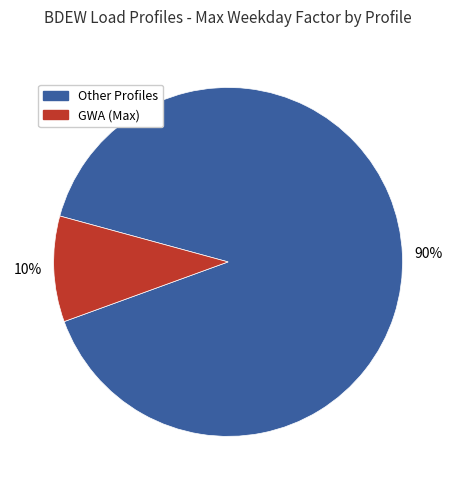

Does any single category account for the majority?

Yes